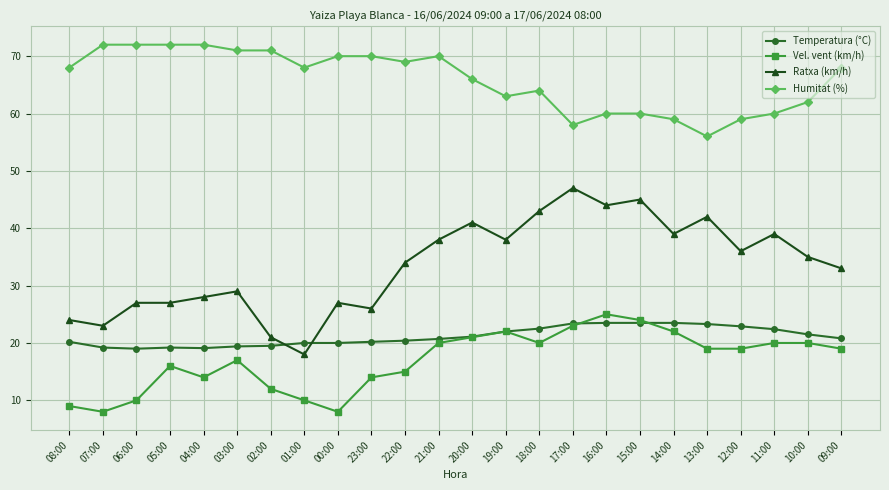

List the series in order of their peak value, lowest first.

Temperatura (°C), Vel. vent (km/h), Ratxa (km/h), Humitat (%)